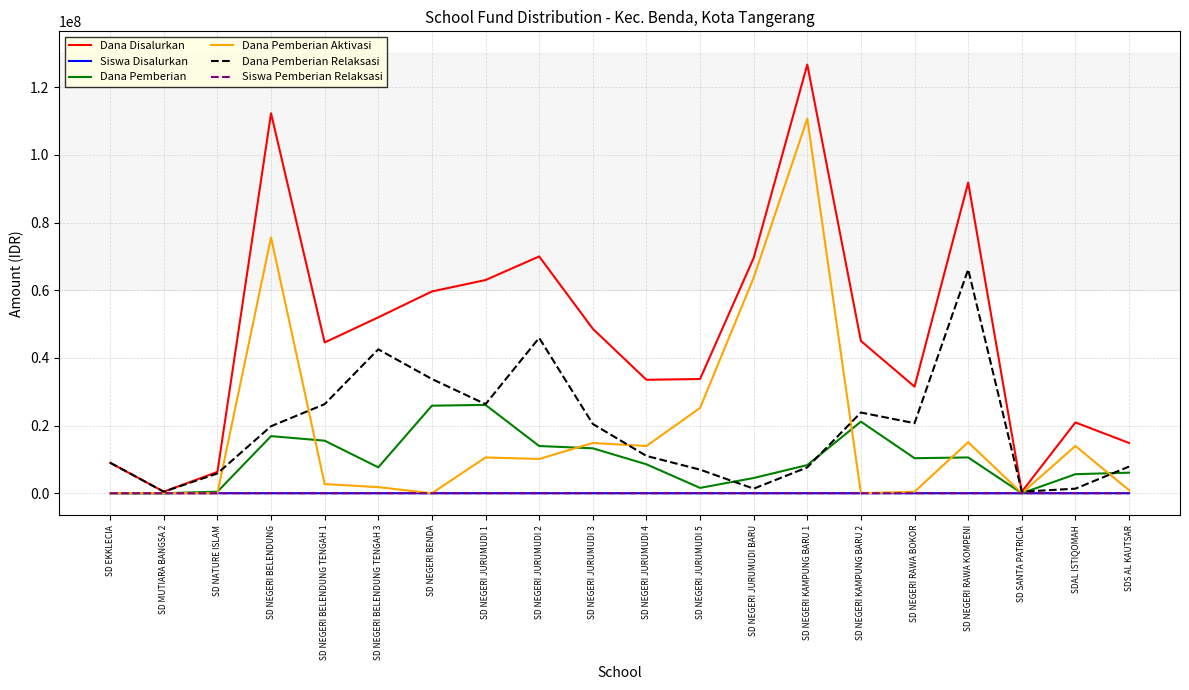

The value of Dana Pemberian Relaksasi at SD NEGERI JURUMUDI 5 is 6975000. True or false?

True